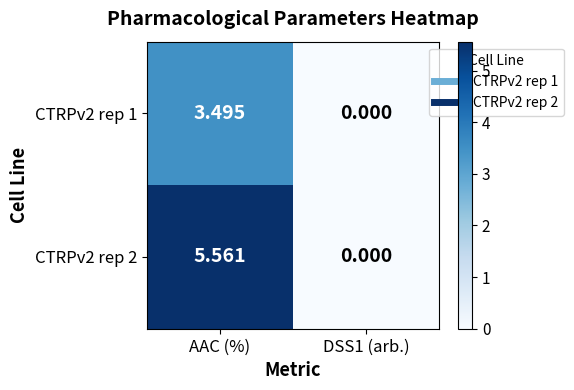

At how many categories does at least one series exceed 1?

1